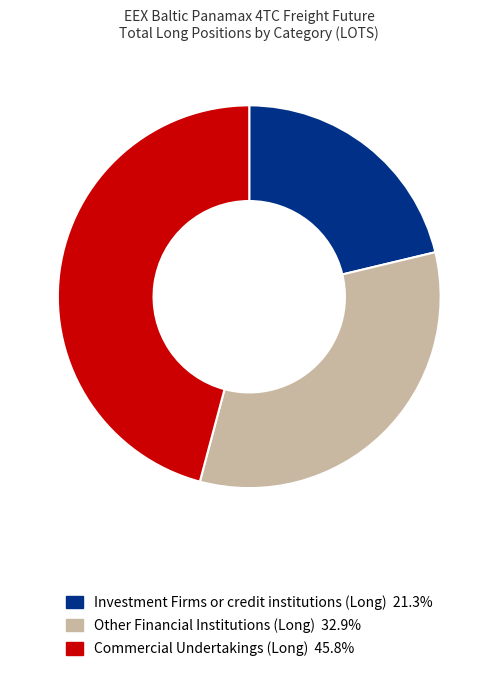

How many segments does this pie chart have?

3